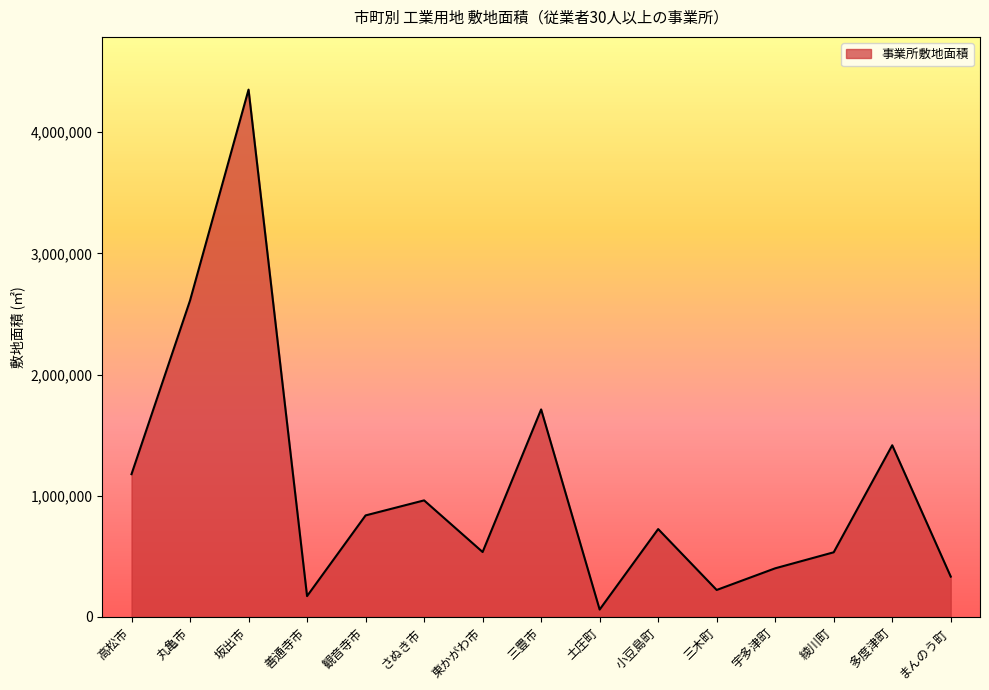

How many lines are shown in the chart?

1